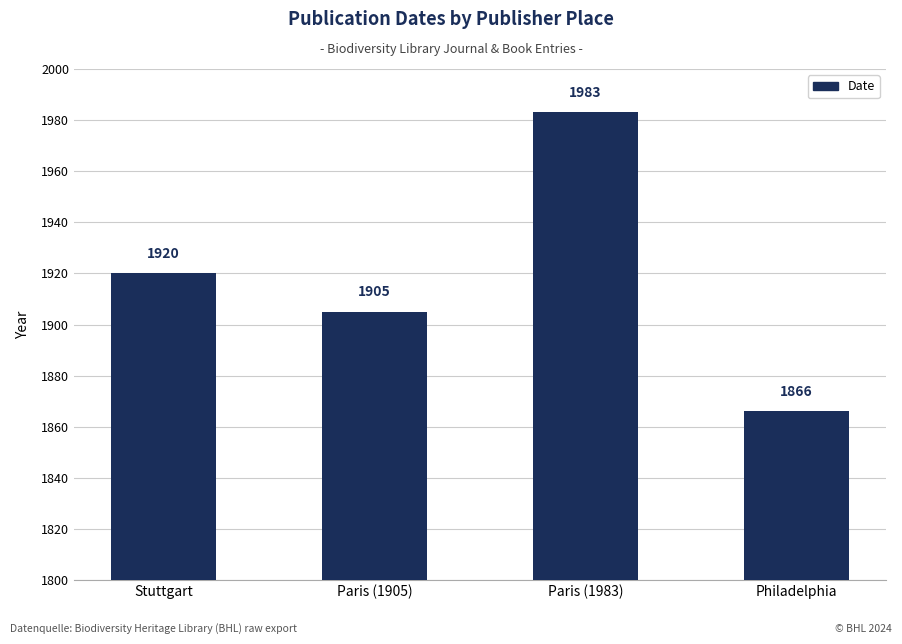

List the labels in order of value, smallest first.

Philadelphia, Paris (1905), Stuttgart, Paris (1983)